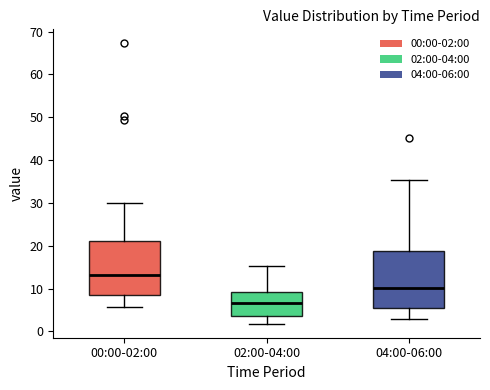

Reading left to right, transcribe this box plot: for each box, give where its median line is, the range the box spans, and where its two whiskers end, as read against the y-axis. The values are not printed on the chart, so give them approximately, as read against the axis.

00:00-02:00: median 13, box 9 to 21, whiskers 6 to 30
02:00-04:00: median 7, box 4 to 9, whiskers 2 to 15
04:00-06:00: median 10, box 6 to 19, whiskers 3 to 35